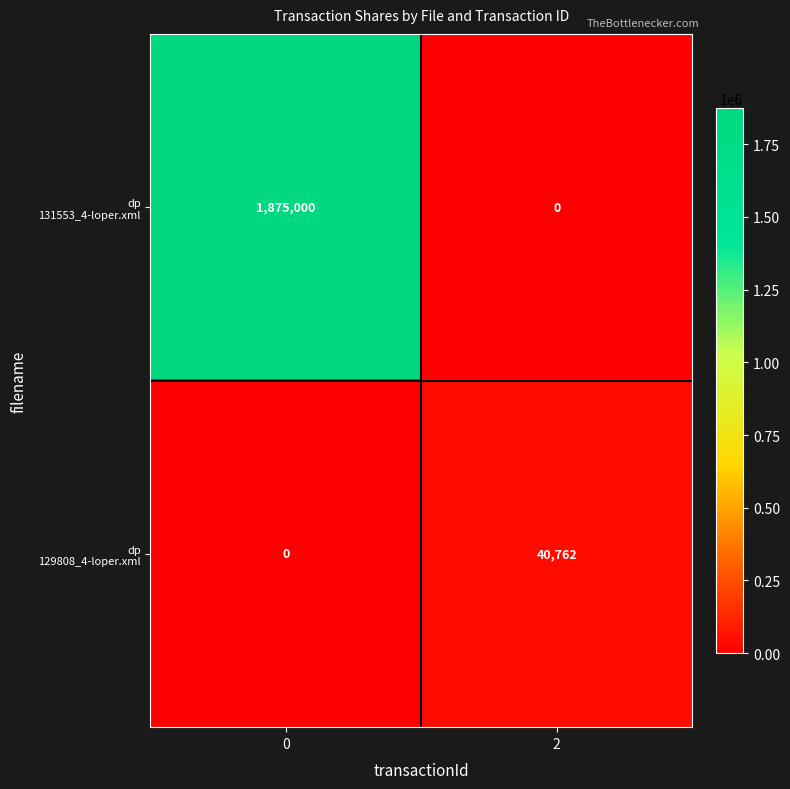

What is the total value across all series at 2?

40762